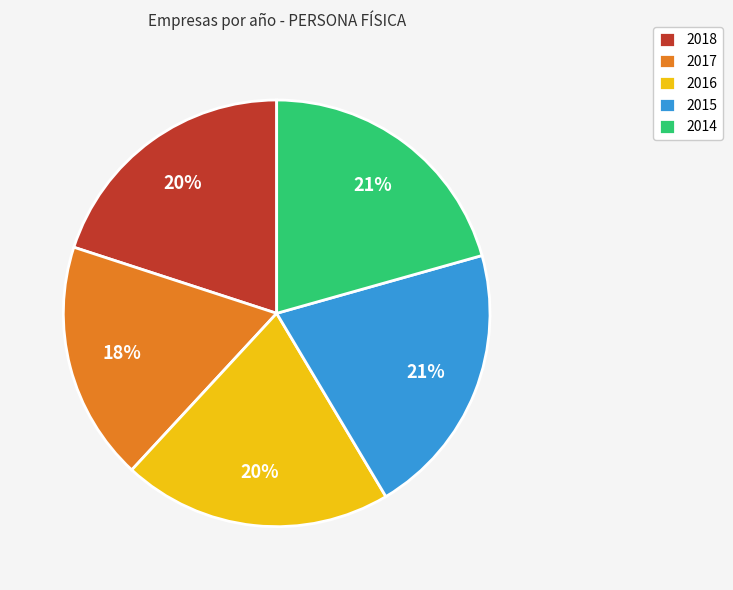

Does 2016 represent more than half of the total?

No